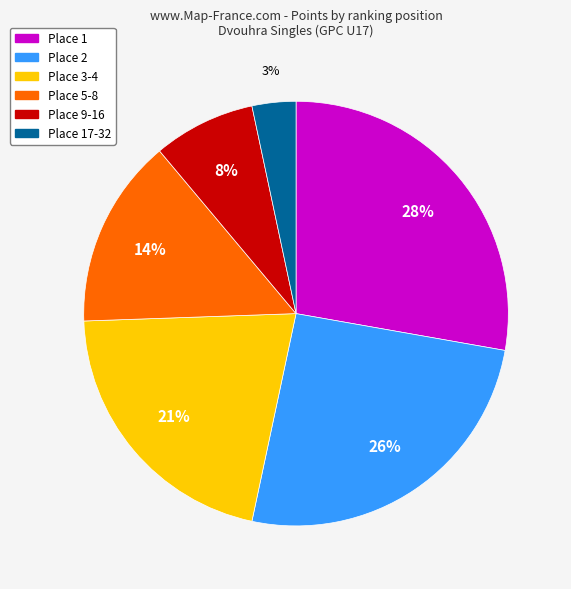

Does any single category account for the majority?

No